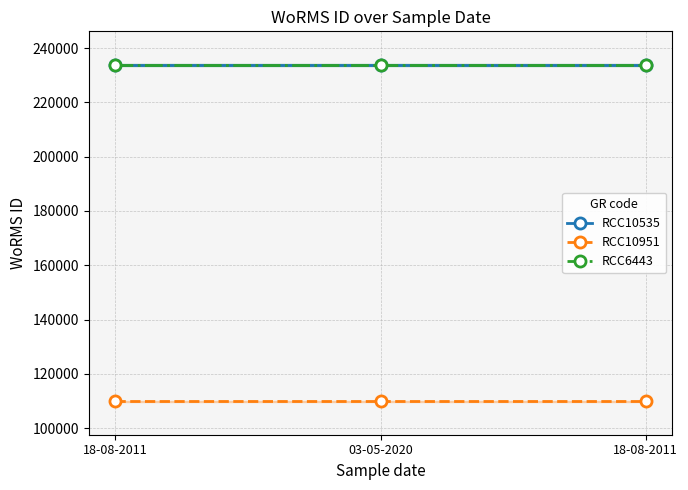

Which series has the largest total across all categories?

RCC10535